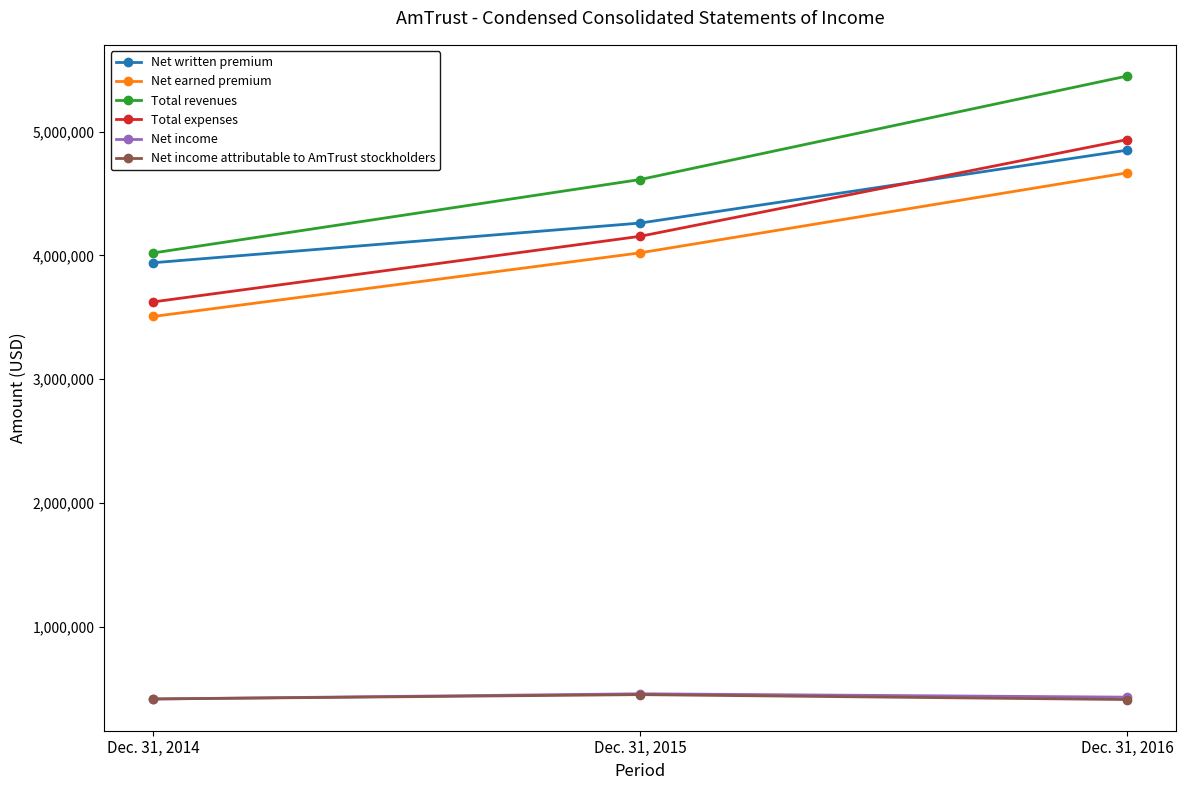

How many Net earned premium values are between 3506834 and 4667965?

3